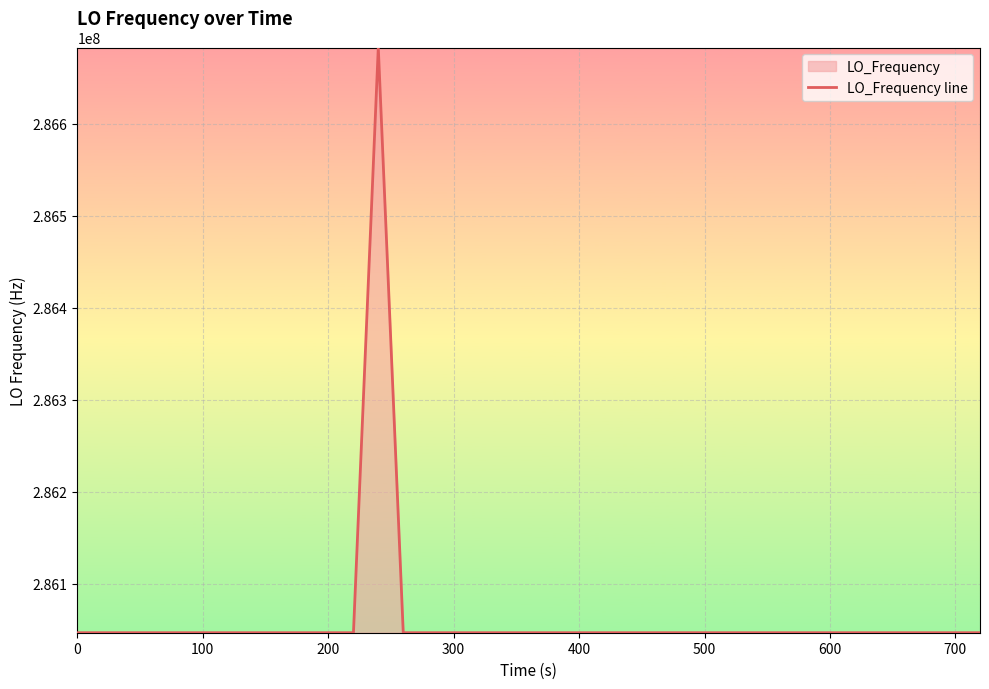

What is the greatest value displayed?

286682704.6